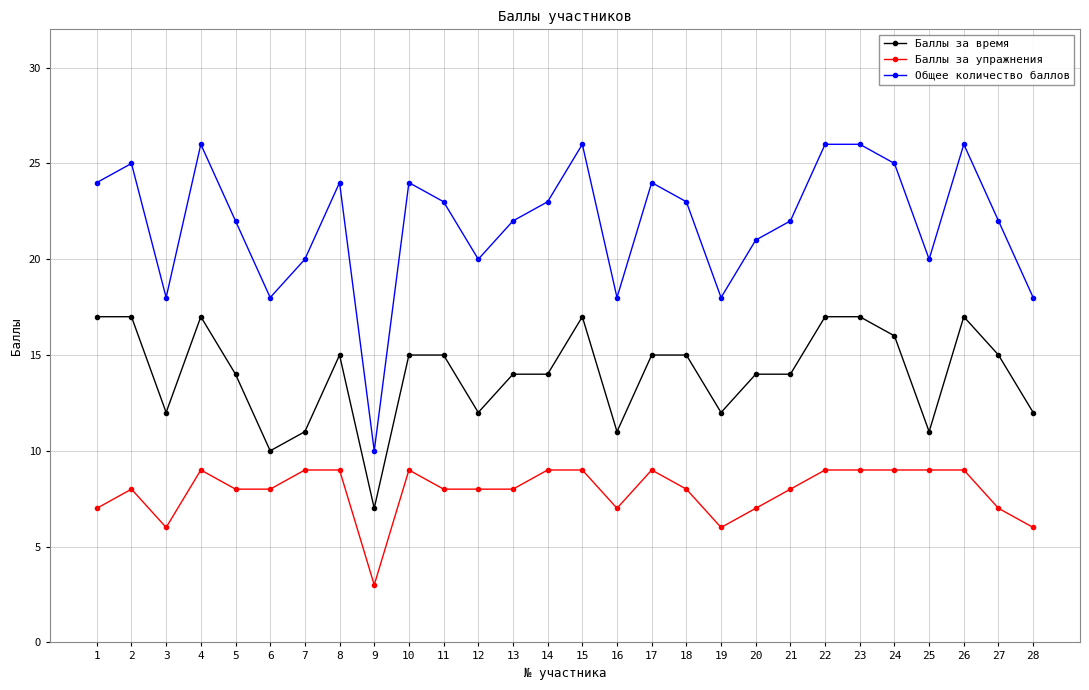

Where is the first local minimum for Баллы за упражнения?

3